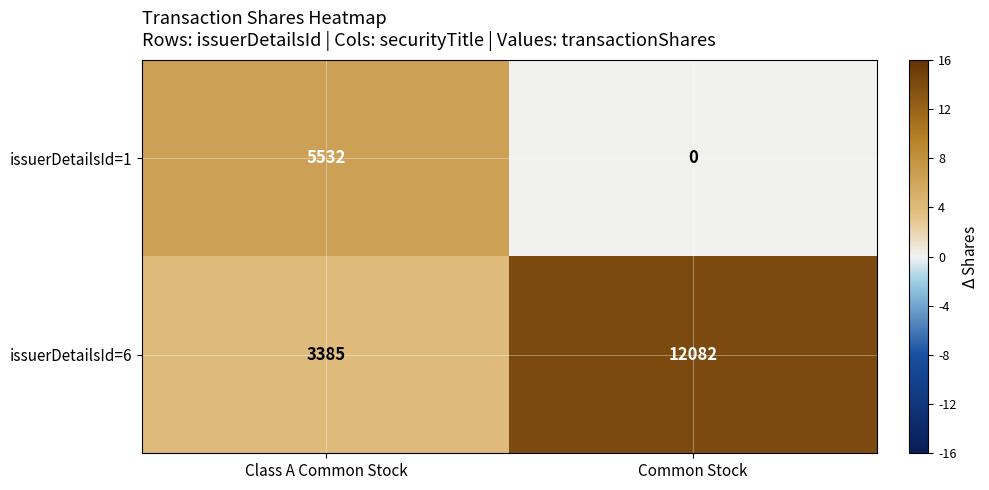

What is the difference between the maximum and minimum values in the issuerDetailsId=6 series?

8697